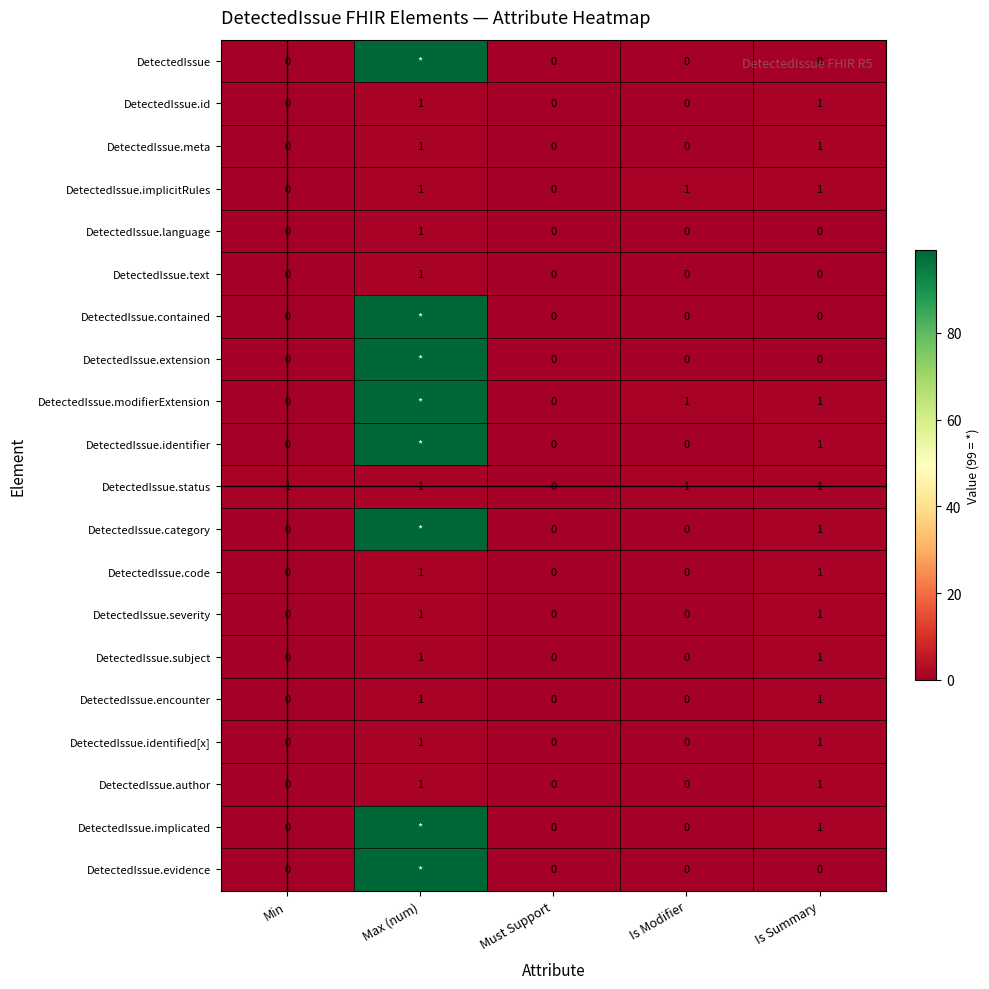

What is the sum of all DetectedIssue.status values?

4